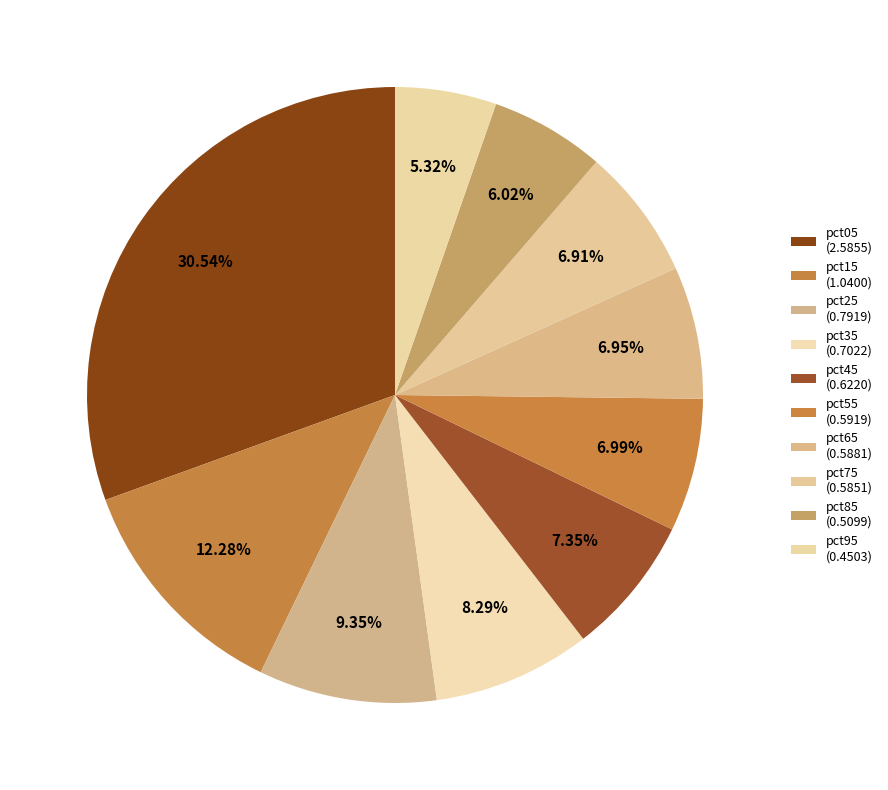

How many slices are in this pie chart?

10